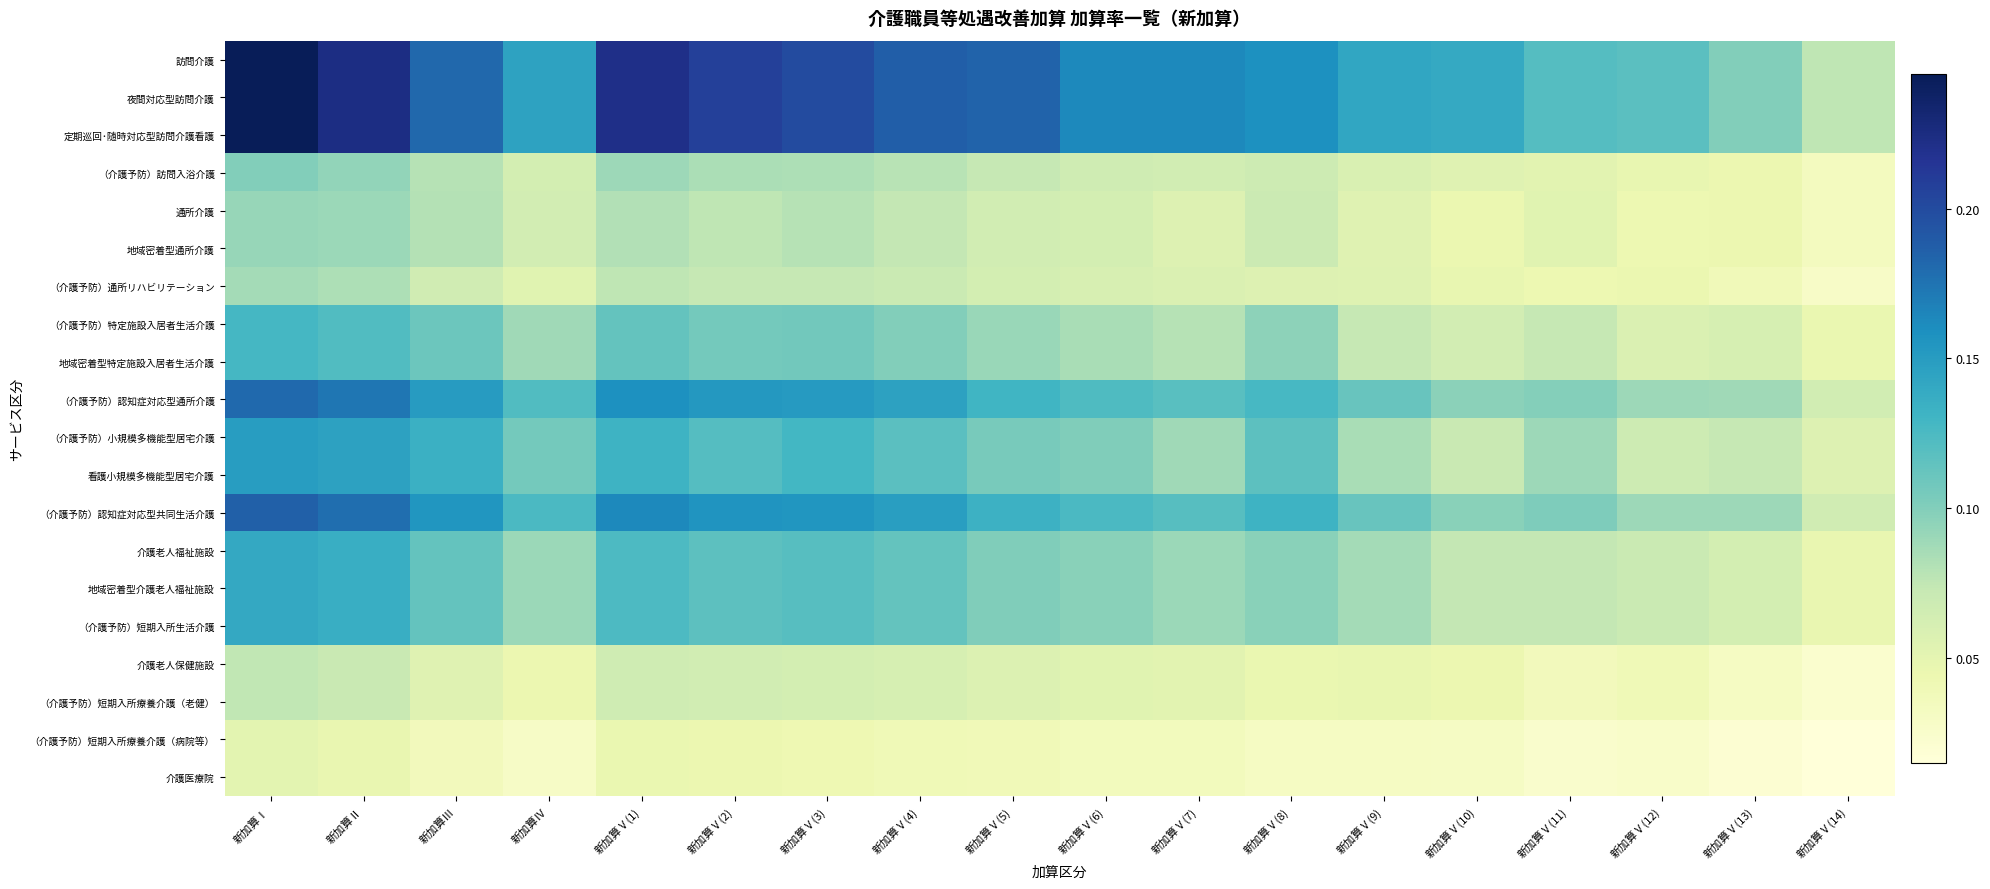

Rank the series by their maximum value, from highest to lowest.

訪問介護, 夜間対応型訪問介護, 定期巡回･随時対応型訪問介護看護, （介護予防）認知症対応型共同生活介護, （介護予防）認知症対応型通所介護, （介護予防）小規模多機能型居宅介護, 看護小規模多機能型居宅介護, 介護老人福祉施設, 地域密着型介護老人福祉施設, （介護予防）短期入所生活介護, （介護予防）特定施設入居者生活介護, 地域密着型特定施設入居者生活介護, （介護予防）訪問入浴介護, 通所介護, 地域密着型通所介護, （介護予防）通所リハビリテーション, 介護老人保健施設, （介護予防）短期入所療養介護（老健）, （介護予防）短期入所療養介護（病院等）, 介護医療院